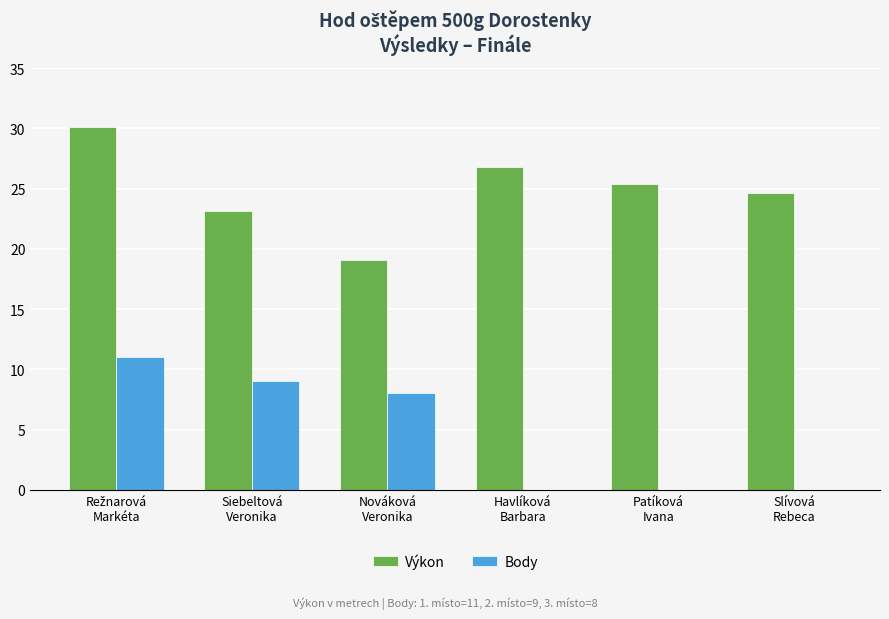

What is the maximum value shown in the chart?

30.1